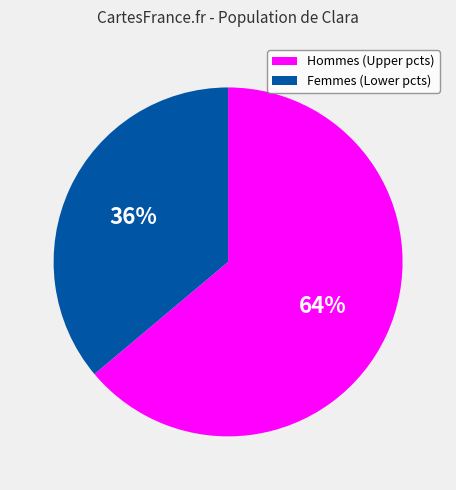

Approximately how many times larger is the value at Femmes (Lower pcts) compared to Hommes (Upper pcts)?

0.6